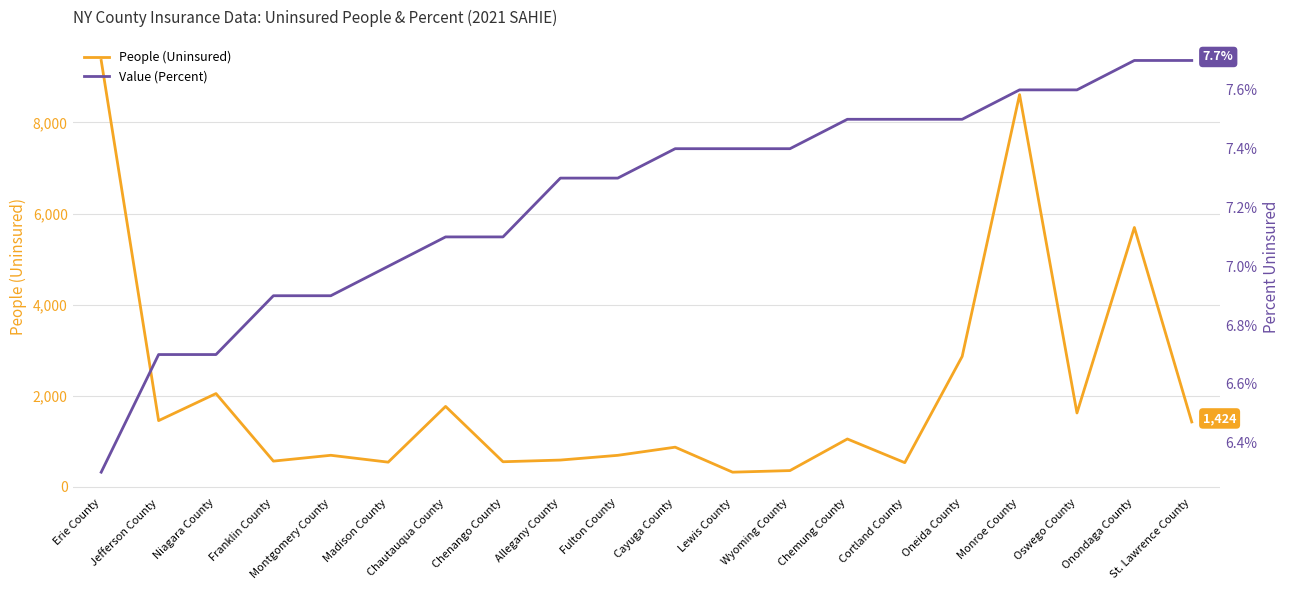

What is the average value of the People (Uninsured) series?

2080